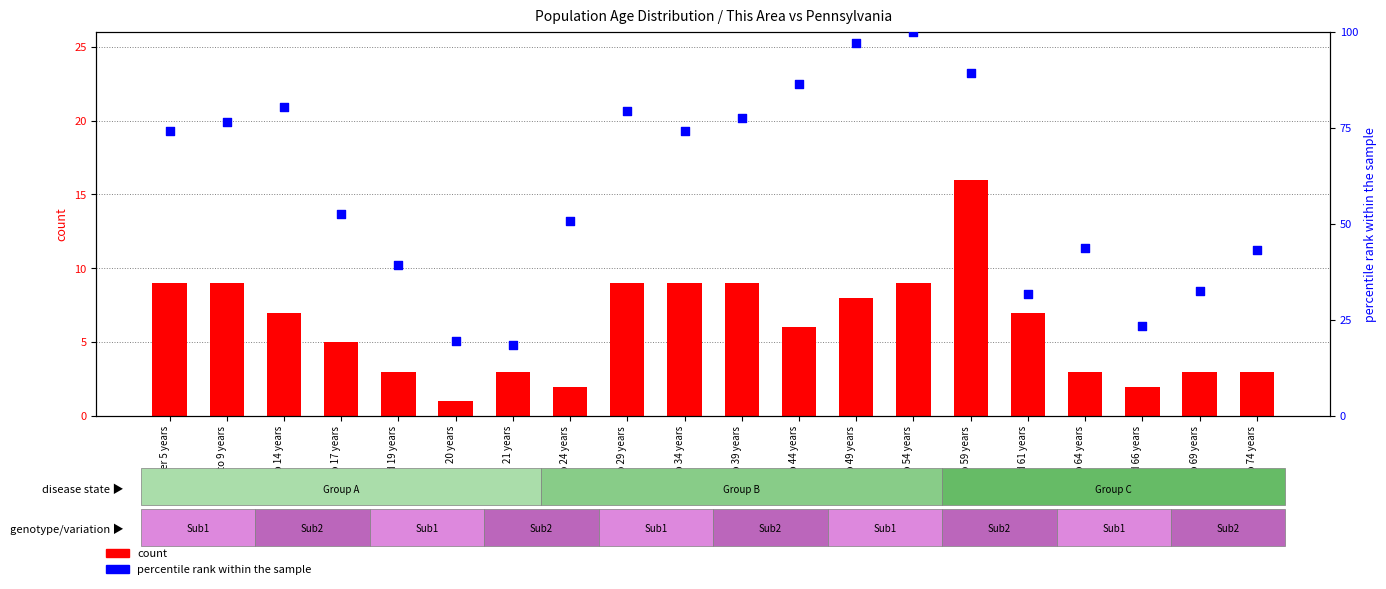

At which category is the sum across all series the highest?

50 to 54 years